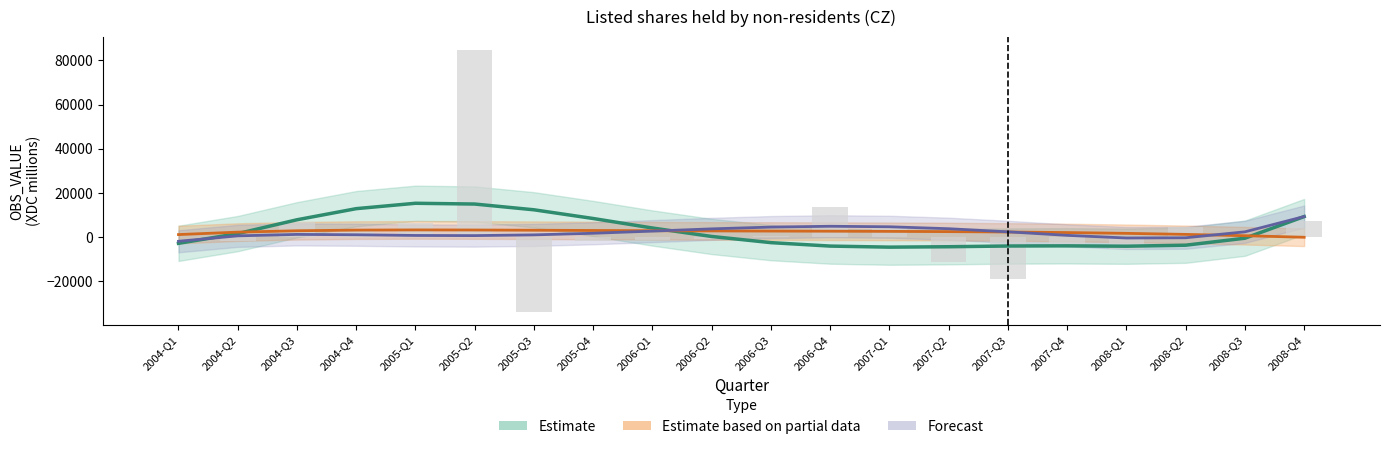

Which series has the largest total across all categories?

Estimate